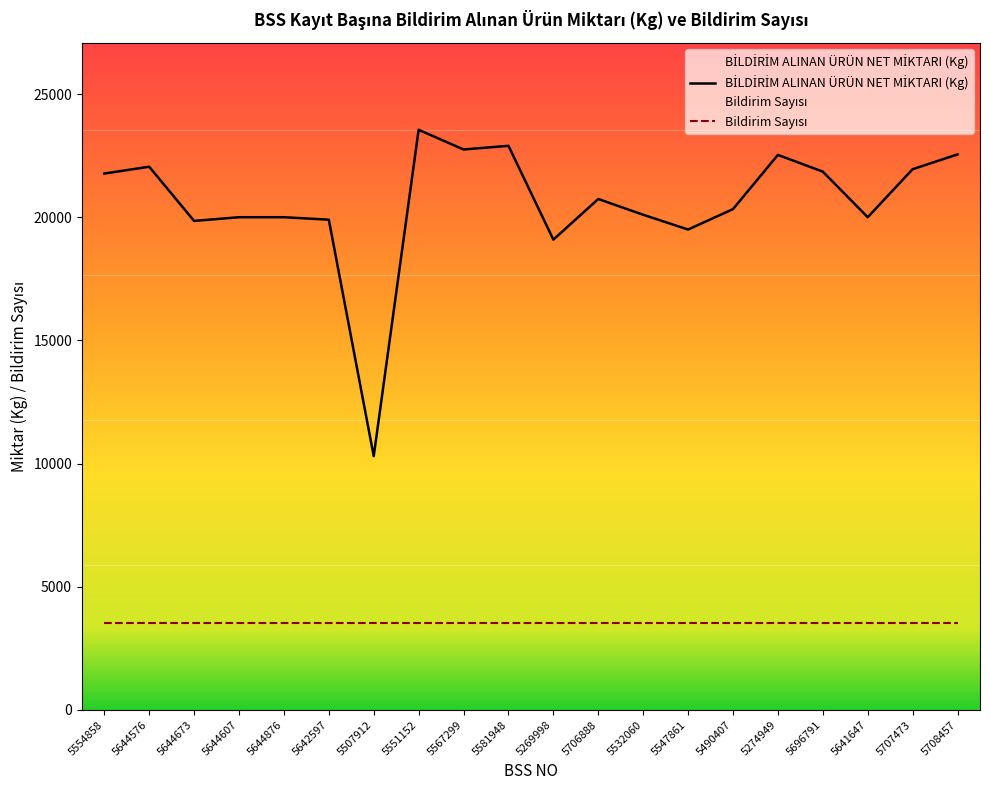

What is the total value across all series at 5547861?

23032.5